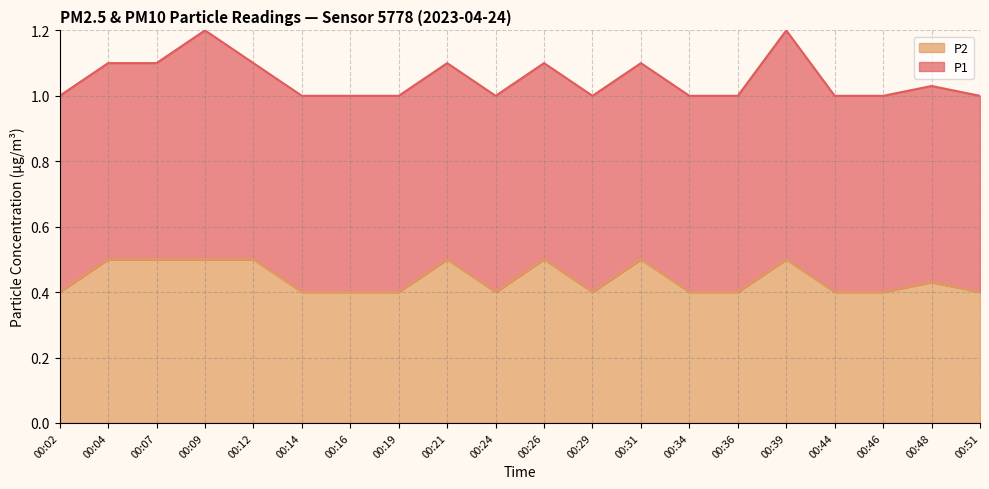

The value at 00:04 is 0.2. True or false?

False